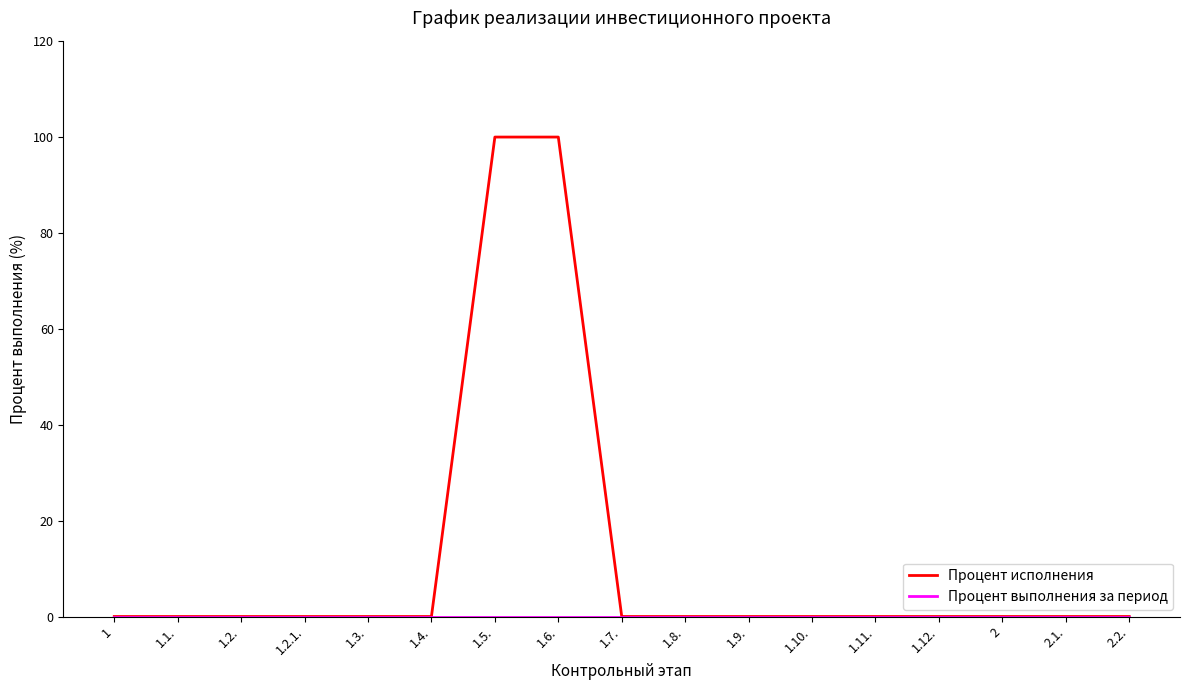

The value of Процент исполнения at 2 is 0. True or false?

True